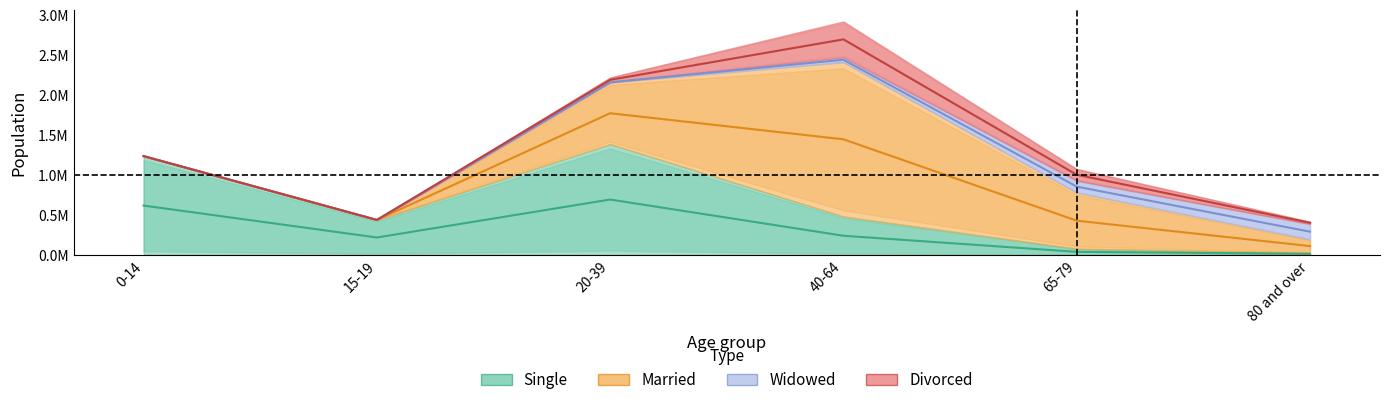

What is the label of the 1st point from the left?

0-14